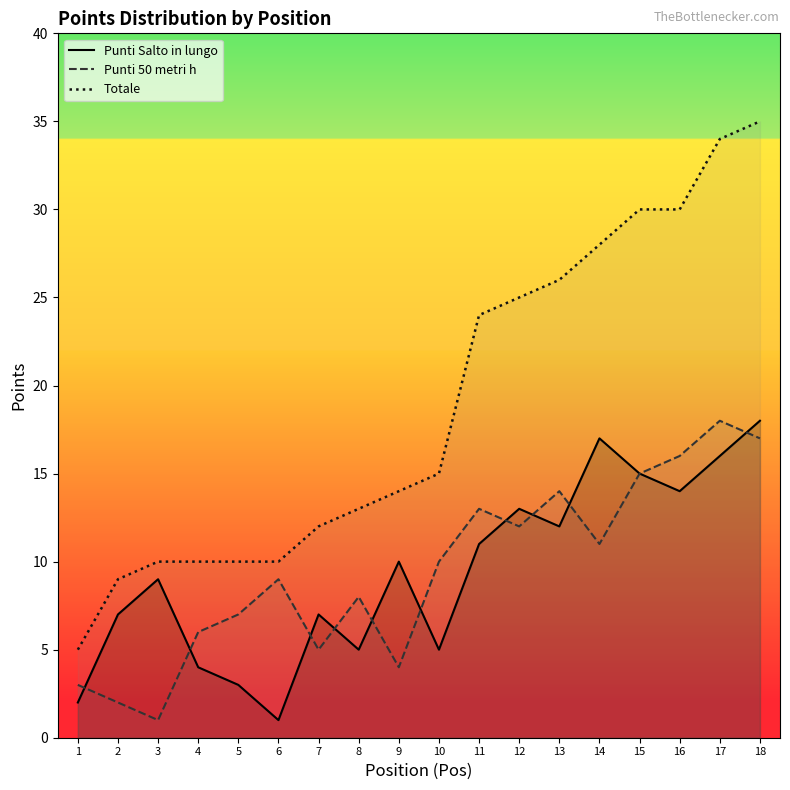

At how many categories does at least one series exceed 31?

2